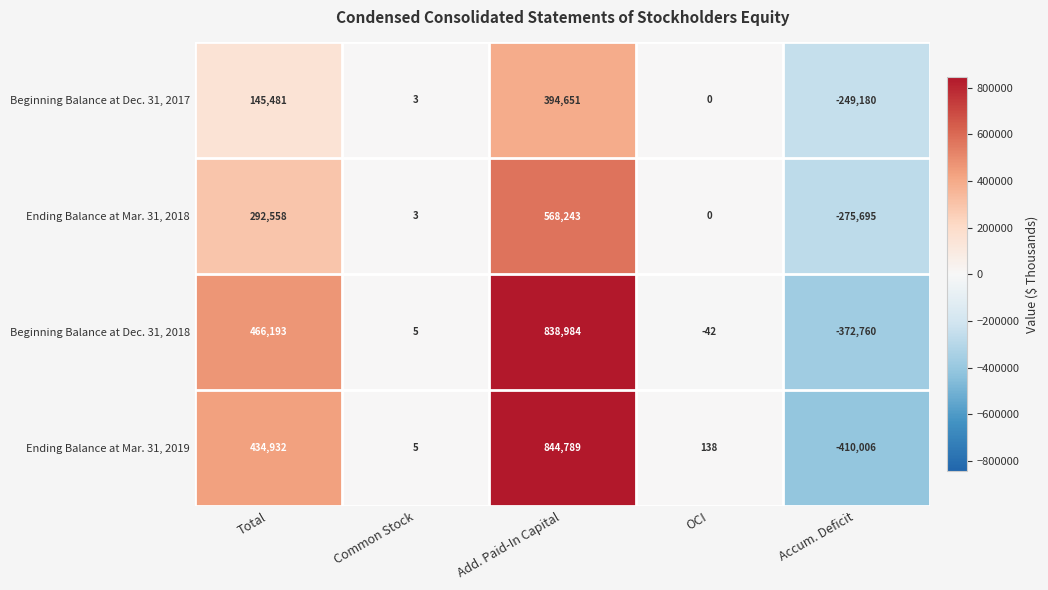

What is the average value of the Beginning Balance at Dec. 31, 2017 series?

58191